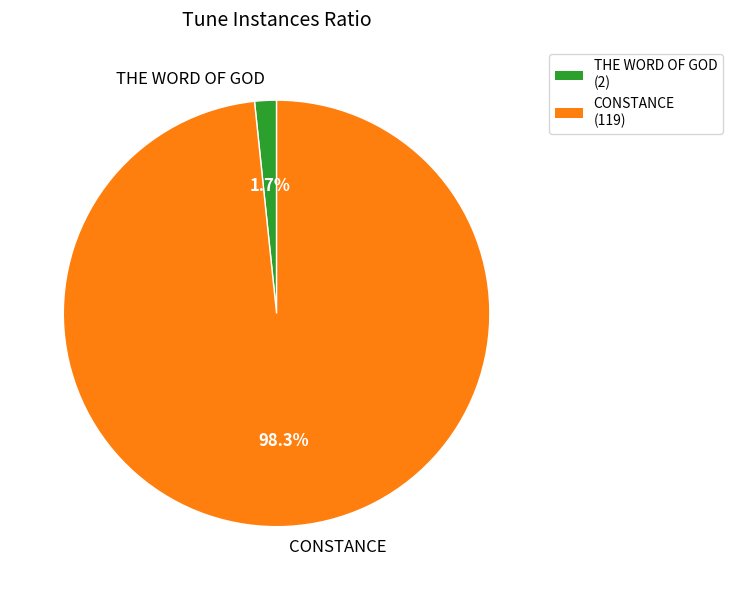

To the nearest percent, what is the difference between the largest and smallest slice percentages?

97%